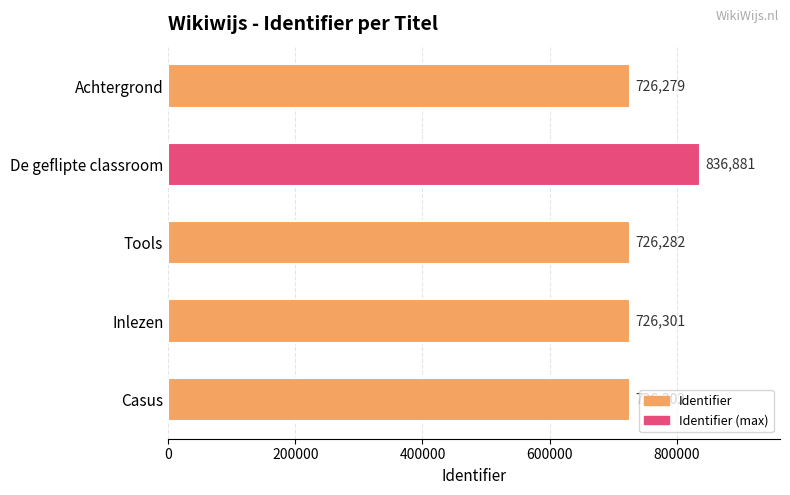

List the labels in order of value, smallest first.

Achtergrond, Tools, Inlezen, Casus, De geflipte classroom